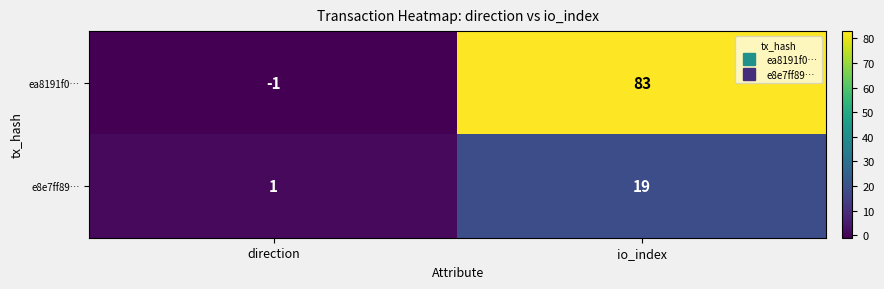

Which series has the largest total across all categories?

ea8191f0…